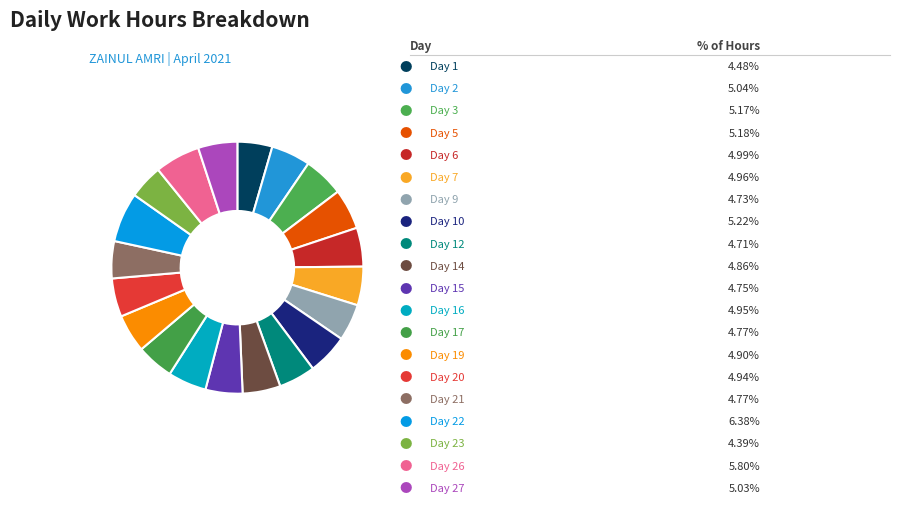

How many segments does this pie chart have?

20